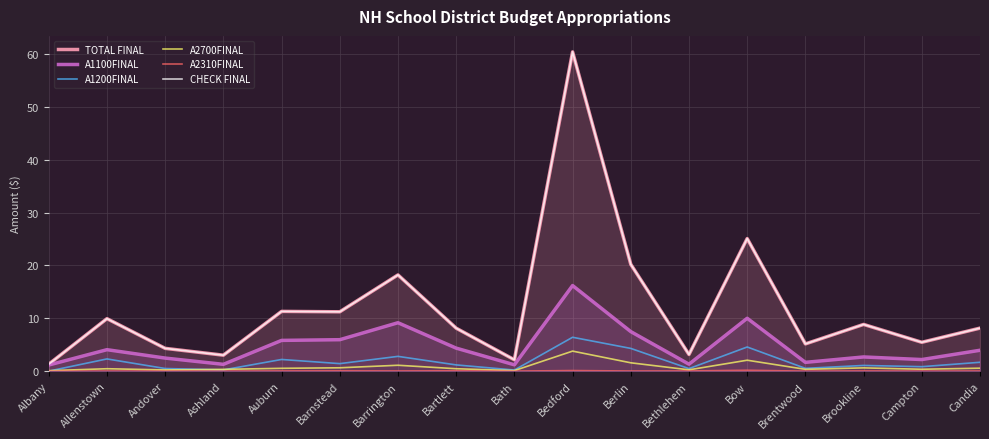

Reading left to right, extract all data points from this chart.

TOTAL FINAL: Albany=1.3	Allenstown=9.9	Andover=4.3	Ashland=3.0	Auburn=11.3	Barnstead=11.2	Barrington=18.2	Bartlett=8.1	Bath=2.2	Bedford=60.4	Berlin=20.2	Bethlehem=3.2	Bow=25.1	Brentwood=5.2	Brookline=8.8	Campton=5.5	Candia=8.1
A1100FINAL: Albany=1.2	Allenstown=4.1	Andover=2.5	Ashland=1.3	Auburn=5.8	Barnstead=6.0	Barrington=9.2	Bartlett=4.4	Bath=1.2	Bedford=16.2	Berlin=7.5	Bethlehem=1.3	Bow=10.0	Brentwood=1.7	Brookline=2.7	Campton=2.2	Candia=4.0
A1200FINAL: Albany=0.0	Allenstown=2.3	Andover=0.5	Ashland=0.2	Auburn=2.2	Barnstead=1.4	Barrington=2.8	Bartlett=1.2	Bath=0.2	Bedford=6.4	Berlin=4.3	Bethlehem=0.5	Bow=4.6	Brentwood=0.5	Brookline=1.1	Campton=0.9	Candia=1.7
A2700FINAL: Albany=0.1	Allenstown=0.5	Andover=0.2	Ashland=0.3	Auburn=0.5	Barnstead=0.6	Barrington=1.1	Bartlett=0.5	Bath=0.1	Bedford=3.8	Berlin=1.6	Bethlehem=0.3	Bow=2.1	Brentwood=0.4	Brookline=0.6	Campton=0.4	Candia=0.6
A2310FINAL: Albany=0.0	Allenstown=0.0	Andover=0.0	Ashland=0.0	Auburn=0.0	Barnstead=0.1	Barrington=0.0	Bartlett=0.1	Bath=0.0	Bedford=0.1	Berlin=0.0	Bethlehem=0.0	Bow=0.2	Brentwood=0.0	Brookline=0.0	Campton=0.0	Candia=0.0
CHECK FINAL: Albany=1.3	Allenstown=9.9	Andover=4.3	Ashland=3.0	Auburn=11.3	Barnstead=11.2	Barrington=18.2	Bartlett=8.1	Bath=2.2	Bedford=60.4	Berlin=20.2	Bethlehem=3.2	Bow=25.1	Brentwood=5.2	Brookline=8.8	Campton=5.5	Candia=8.1